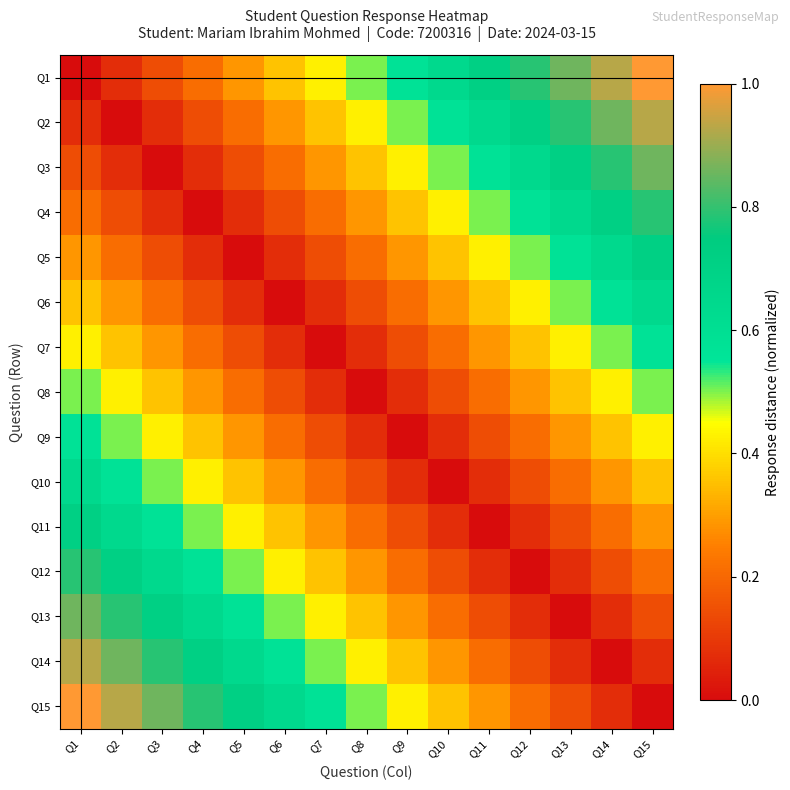

What is the total value across all series at Q11?

4.6